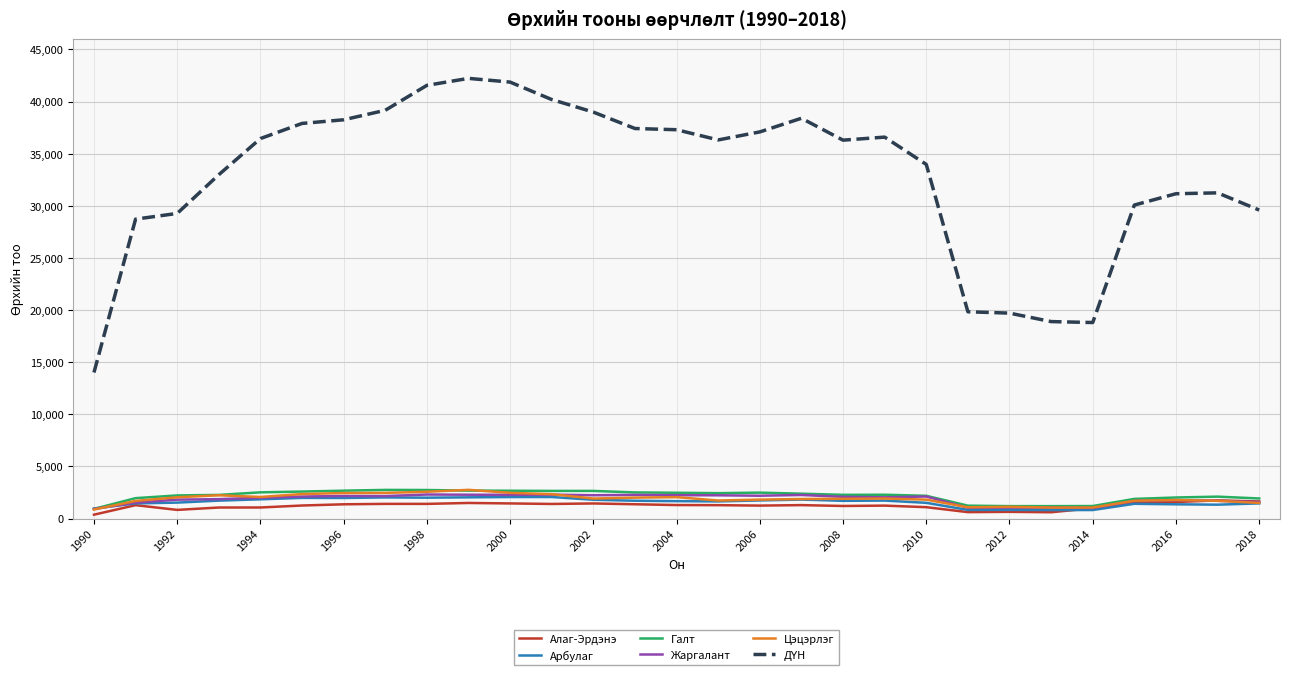

What is the greatest value displayed?

42219